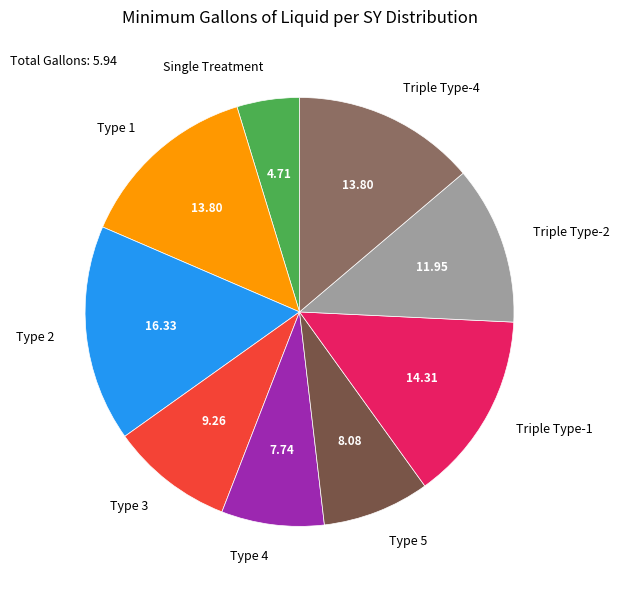

What is the smallest slice in the pie chart?

Single Treatment